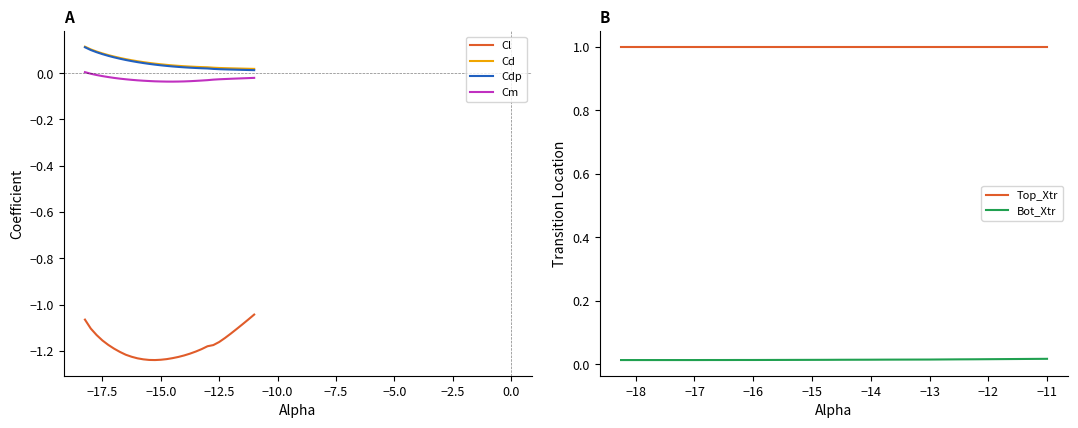

True or false: Cl and Cd intersect in this chart.

False